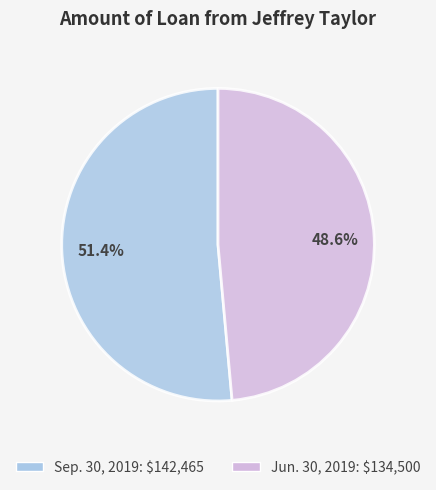

To the nearest percent, what is the difference between the largest and smallest slice percentages?

3%